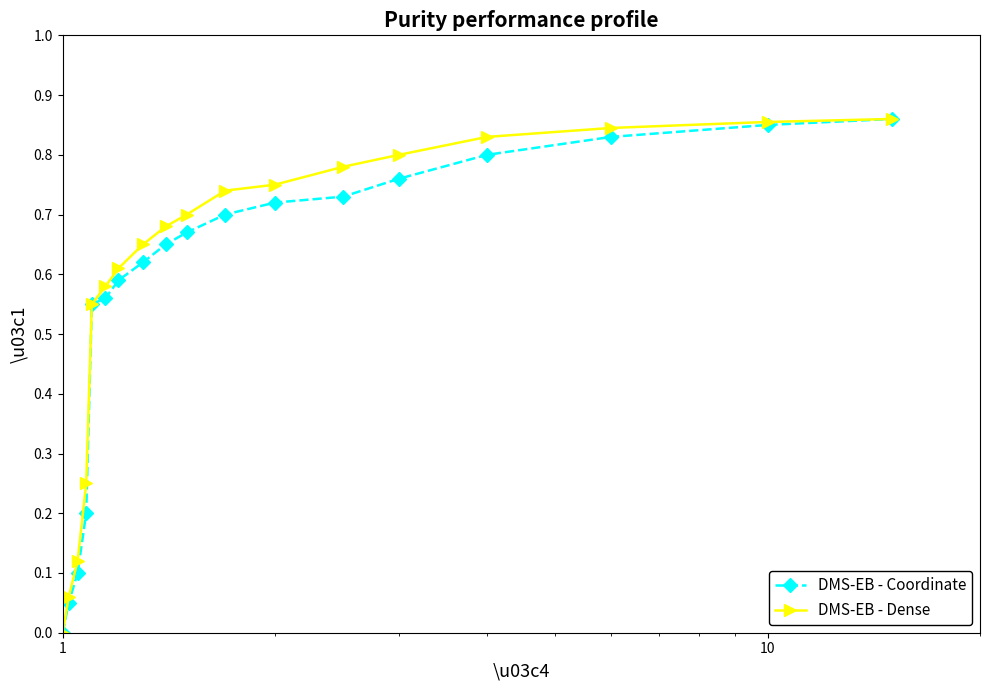

List the series in order of their overall mean, lowest first.

DMS-EB - Coordinate, DMS-EB - Dense